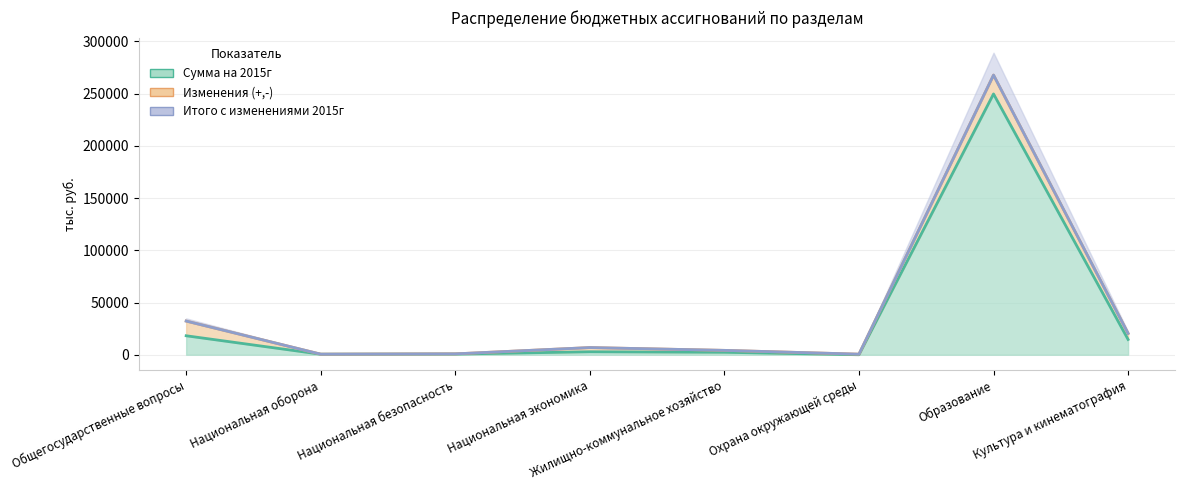

Which label corresponds to the largest value in the chart?

Образование